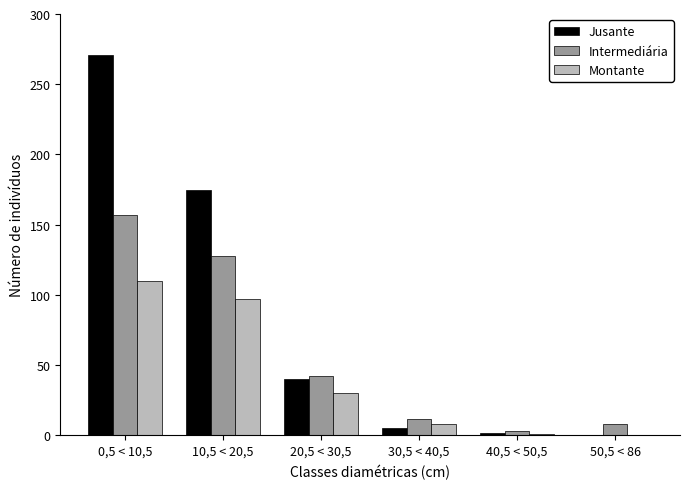

At which category is the sum across all series the highest?

0,5 < 10,5